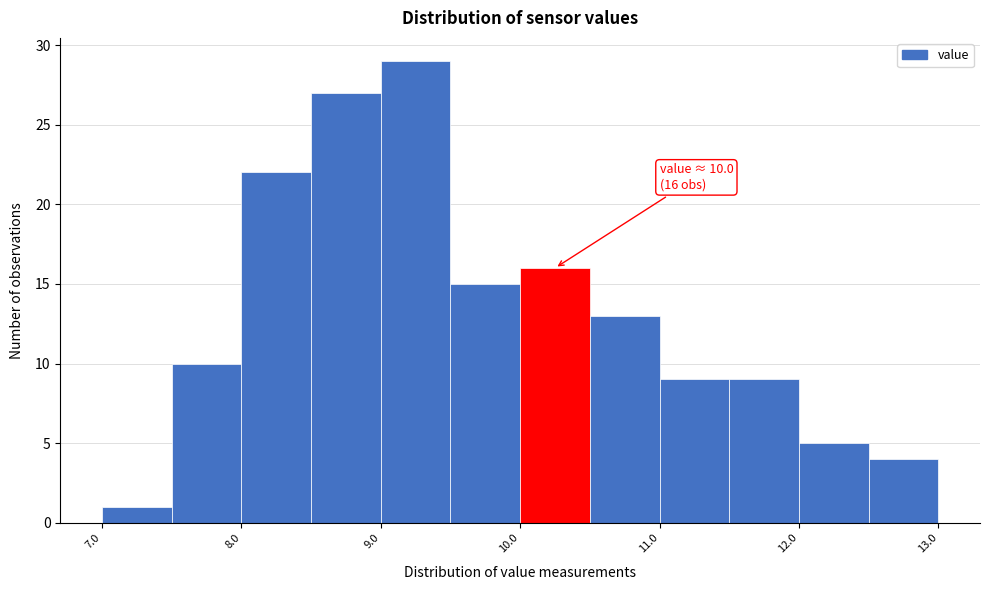

Which range on the x-axis has the tallest bar?

9.0 to 9.5